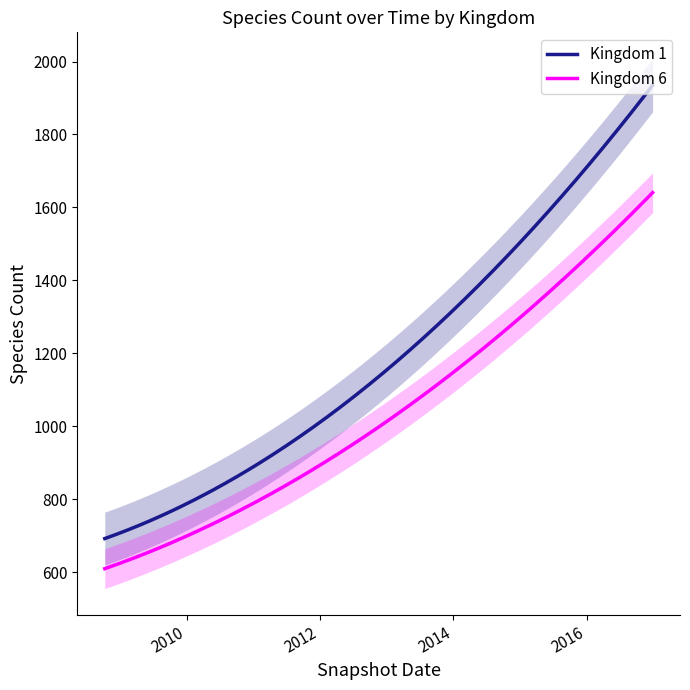

True or false: kingdom_1 has more than 0 interior local peaks.

False